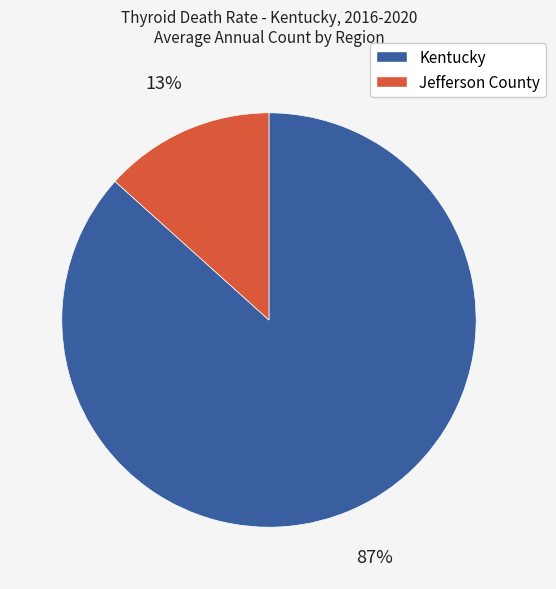

To the nearest percent, what is the average slice percentage?

50%